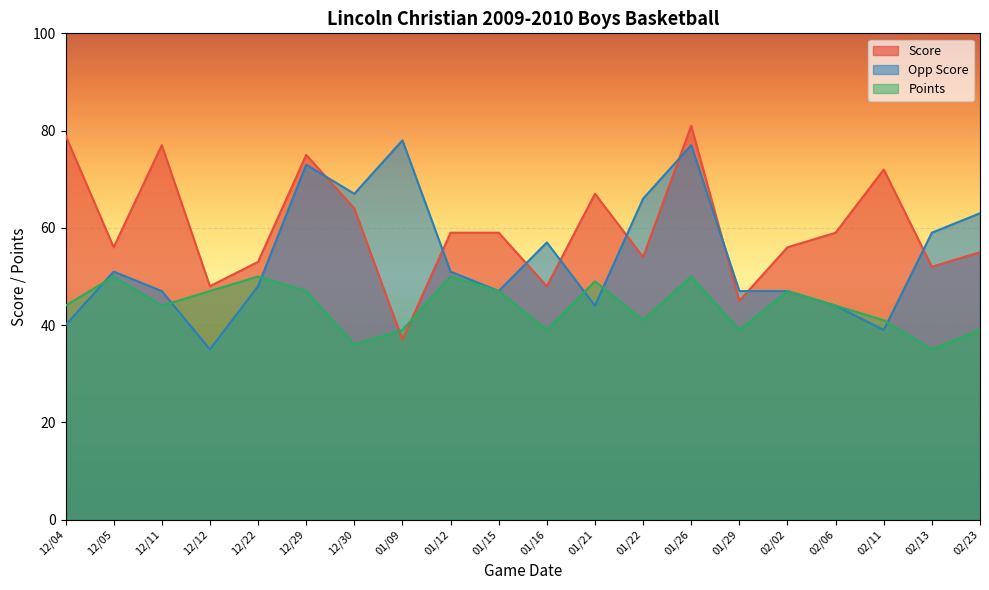

Which series ends up on top after the final intersection of Opp Score and Score?

Opp Score